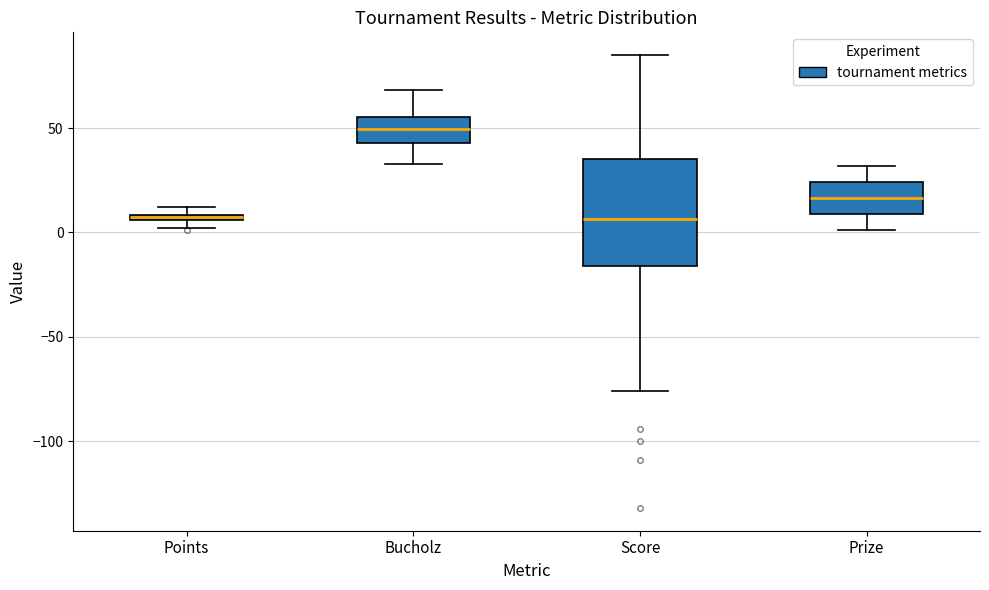

Which box is the tallest, from its lower edge to its upper edge?

Score